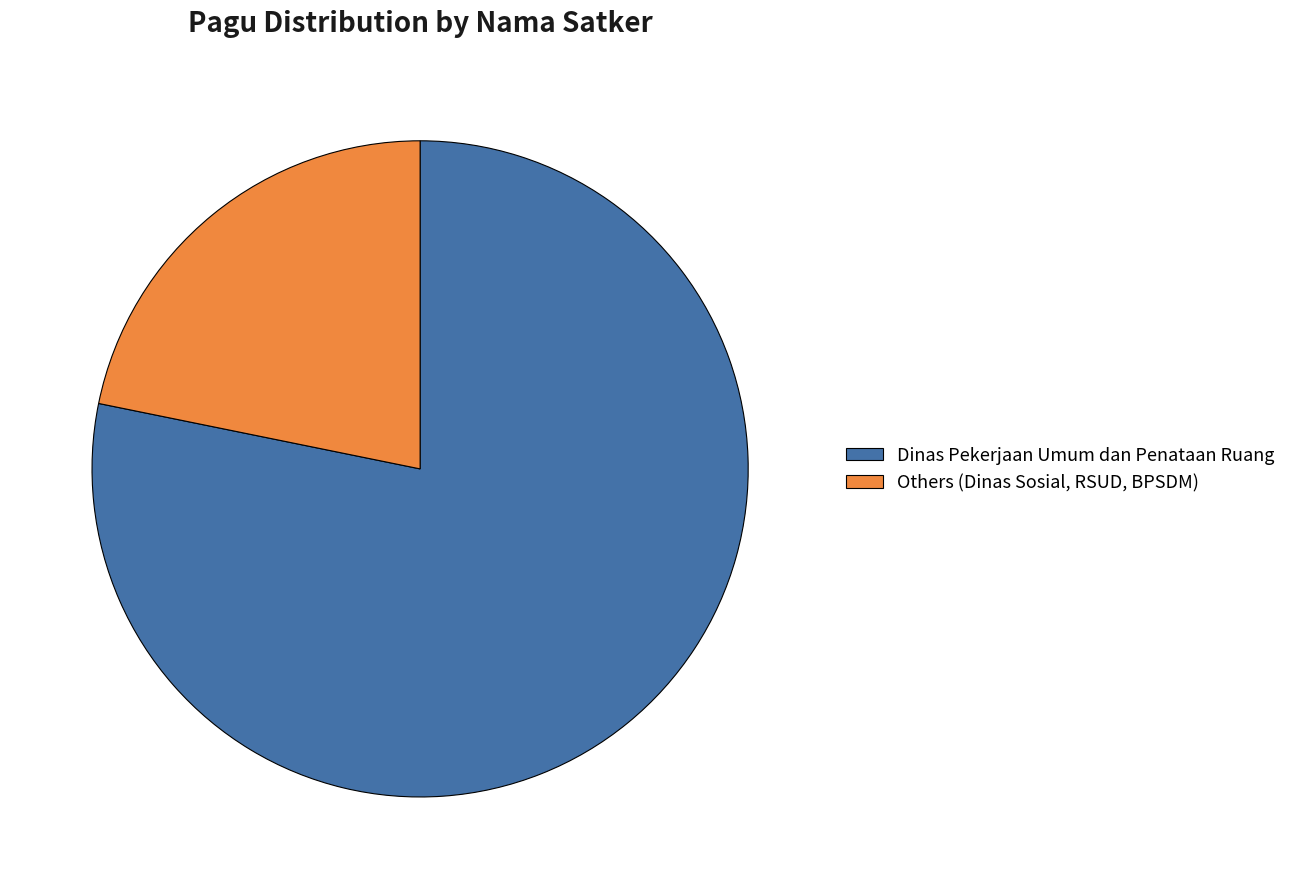

How many segments does this pie chart have?

2